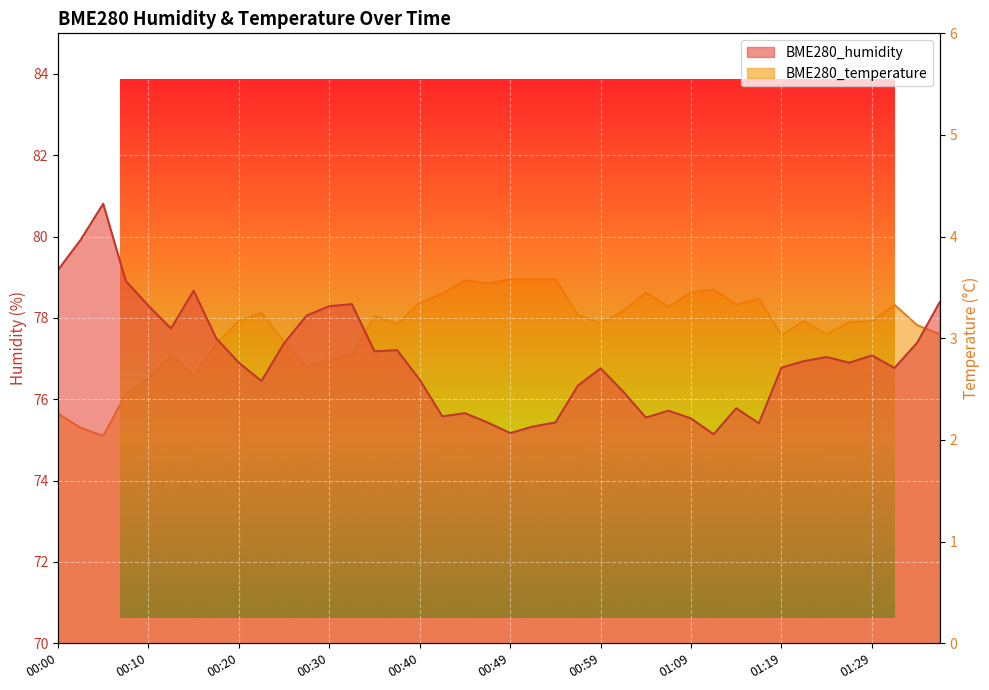

What is the minimum value for BME280_humidity?

75.1